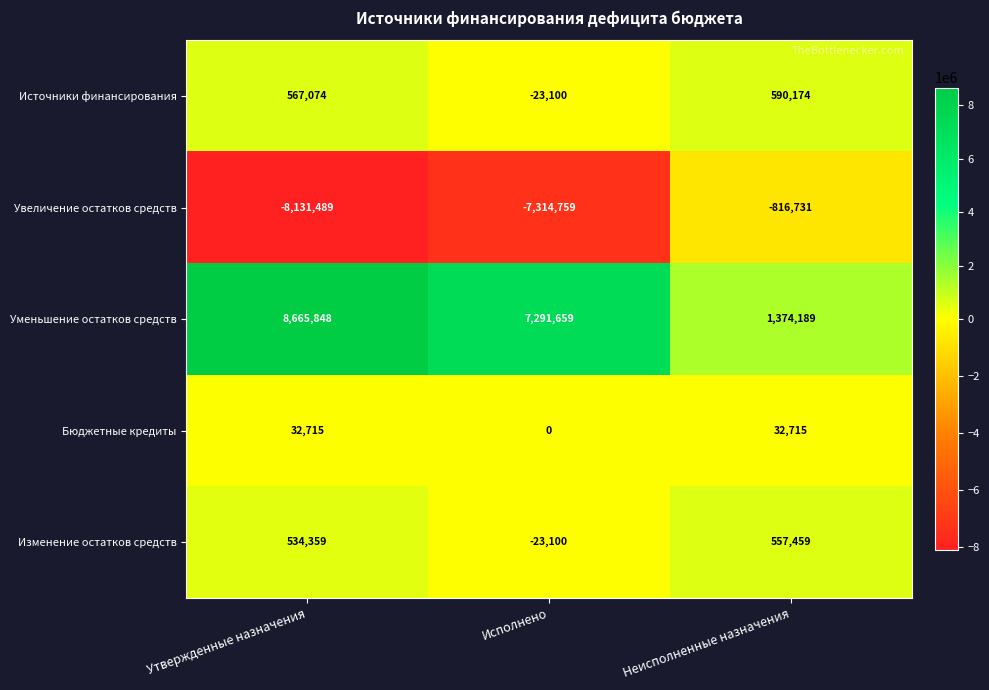

At which label is Увеличение остатков средств closest to -4474110?

Исполнено